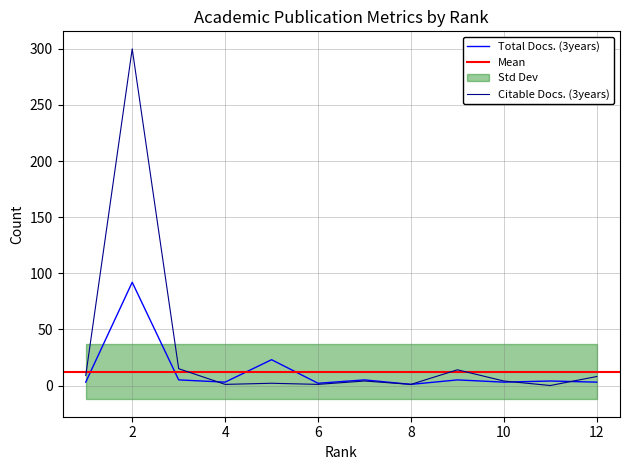

Which label corresponds to the smallest value in the chart?

11